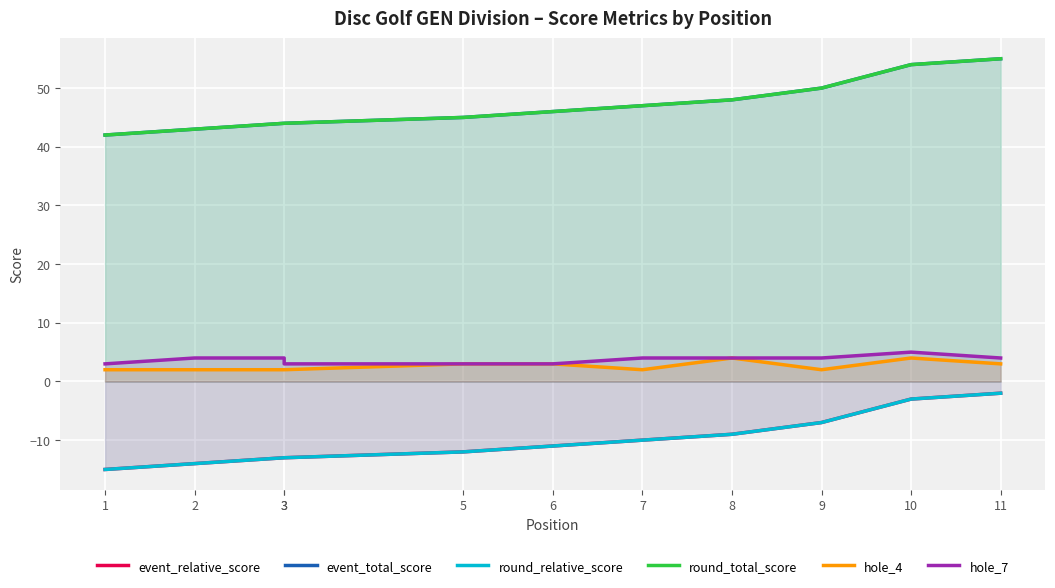

List the labels in order of event_relative_score value, largest first.

11, 10, 9, 8, 7, 6, 5, 3, 3, 2, 1